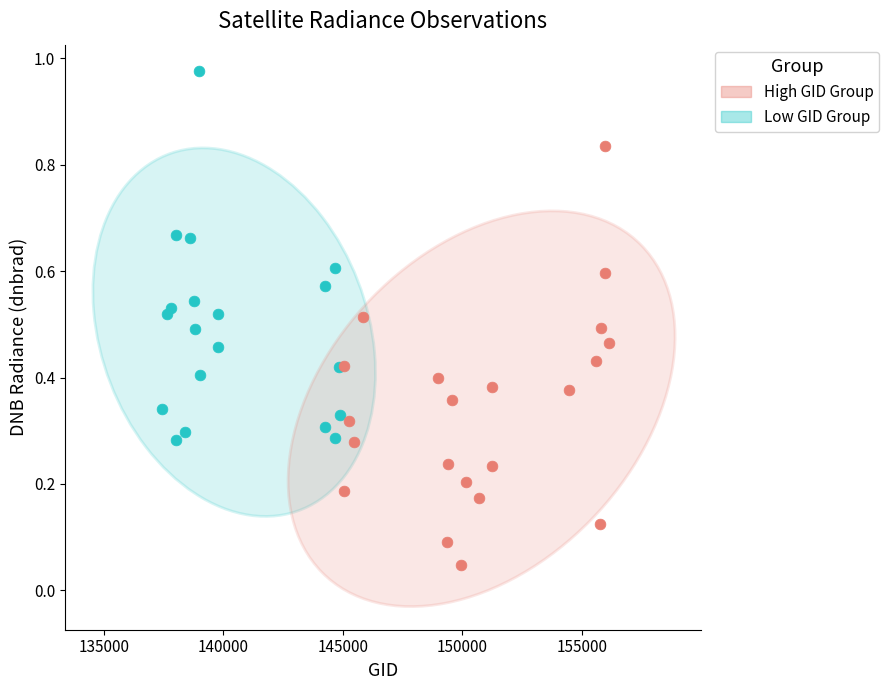

Which series reaches the minimum Y coordinate?

High GID Group